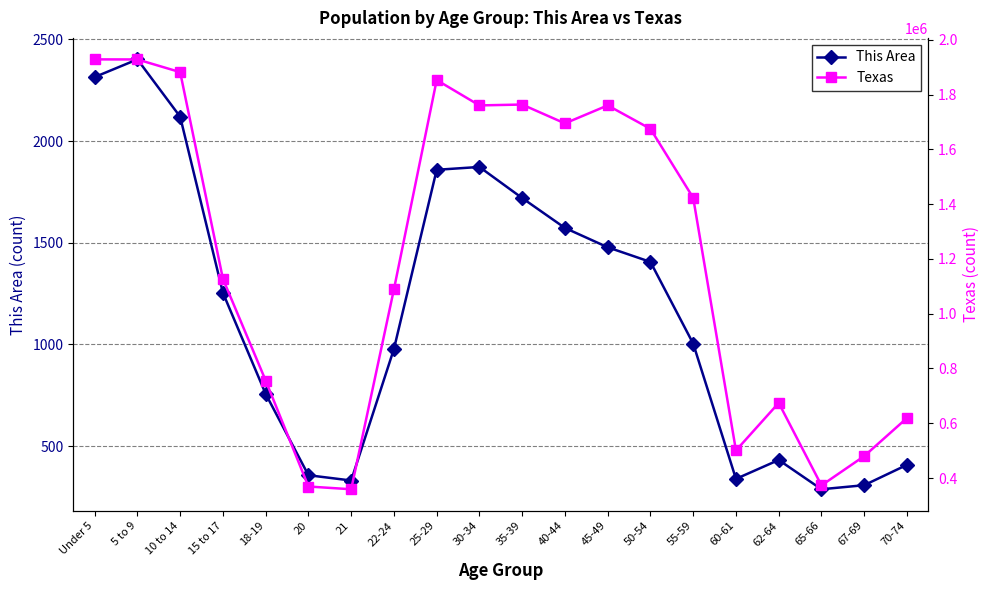

Reading right to left, transcribe all the data shown in this chart.

This Area: 70-74=408	67-69=308	65-66=288	62-64=432	60-61=339	55-59=1004	50-54=1406	45-49=1478	40-44=1573	35-39=1720	30-34=1873	25-29=1859	22-24=978	21=331	20=357	18-19=757	15 to 17=1254	10 to 14=2120	5 to 9=2402	Under 5=2315
Texas: 70-74=619156	67-69=480038	65-66=373062	62-64=674244	60-61=500523	55-59=1422924	50-54=1674869	45-49=1760467	40-44=1694795	35-39=1763587	30-34=1760434	25-29=1853039	22-24=1089024	21=359015	20=369040	18-19=755890	15 to 17=1127234	10 to 14=1881883	5 to 9=1928234	Under 5=1928473